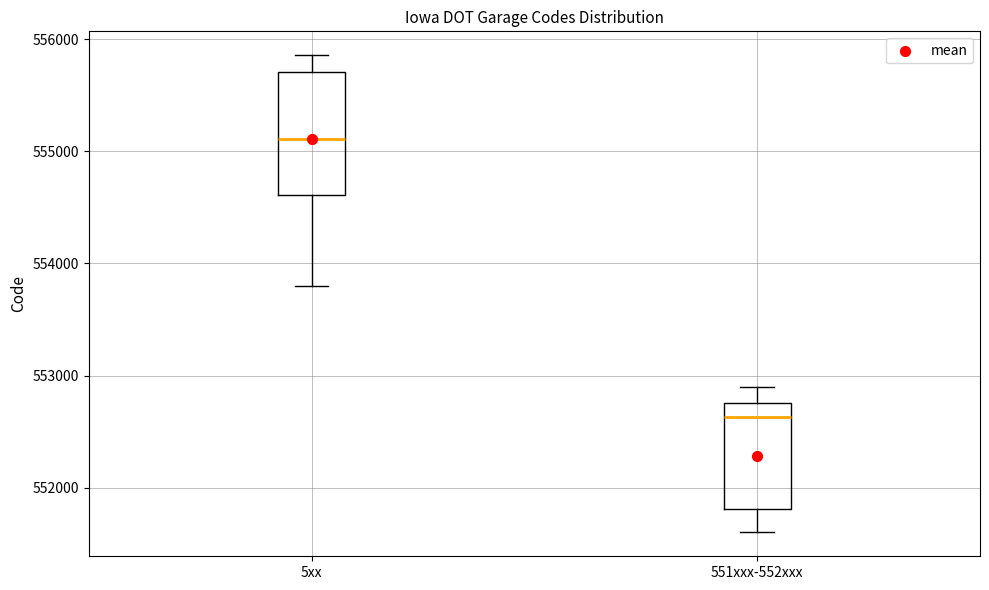

Where does the median line of the box for 551xxx-552xxx sit on the y-axis? The values are not printed on the chart, so give them approximately, as read against the axis.

552600